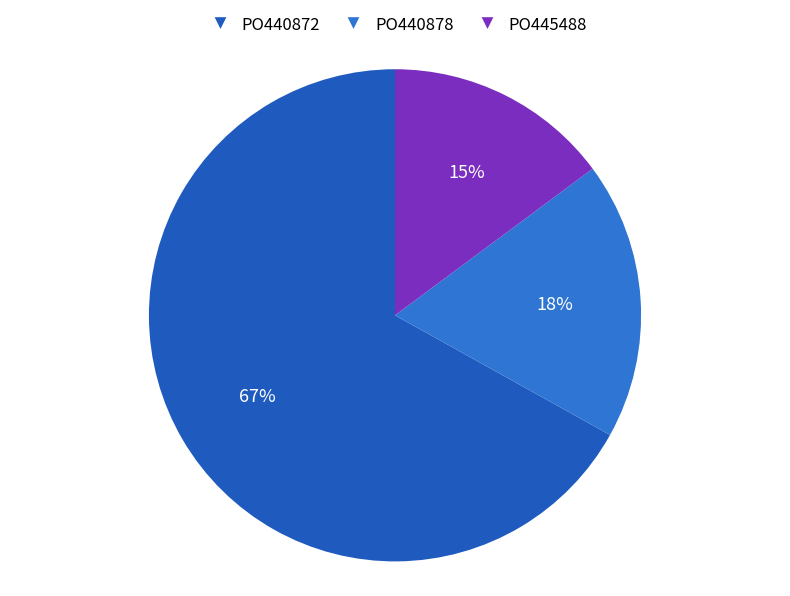

What is the total percentage of PO440878 and PO445488?

33.1%